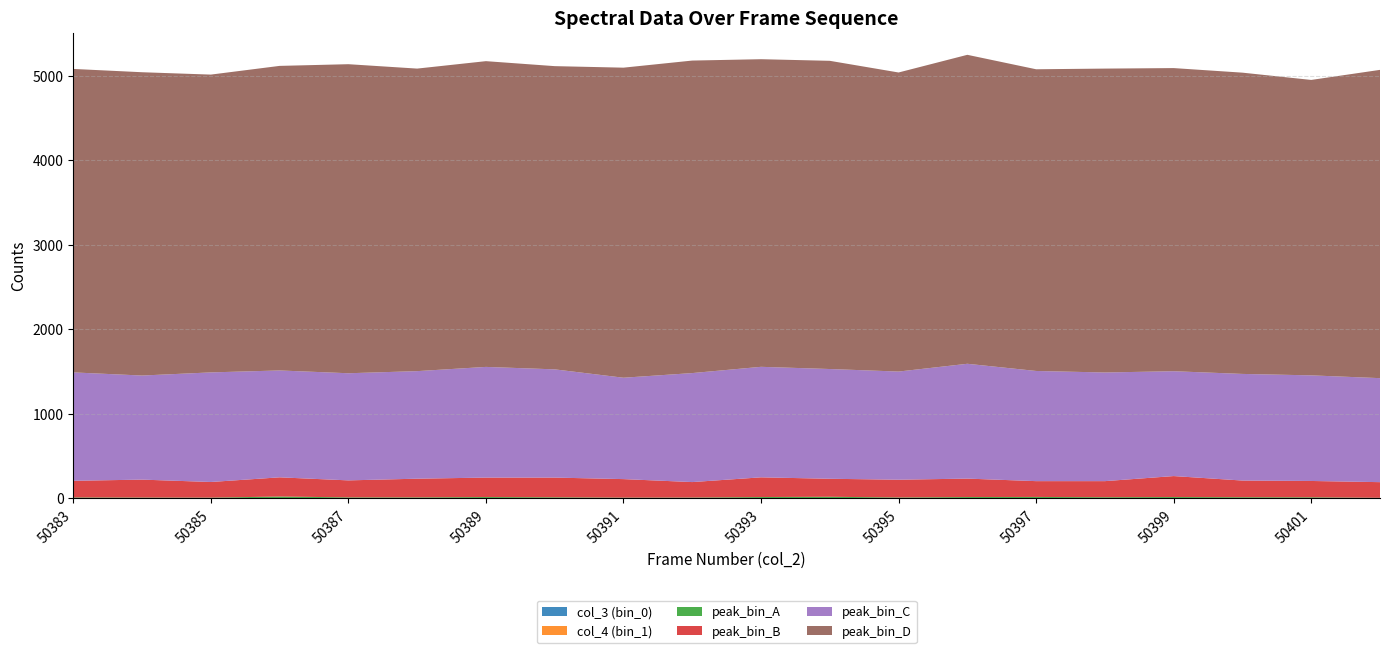

Reading left to right, transcribe all the data shown in this chart.

col_3 (bin_0): 50383=0	50384=0	50385=0	50386=0	50387=0	50388=0	50389=0	50390=0	50391=0	50392=0	50393=0	50394=0	50395=0	50396=0	50397=0	50398=0	50399=0	50400=0	50401=0	50402=0
col_4 (bin_1): 50383=0	50384=0	50385=0	50386=0	50387=0	50388=0	50389=0	50390=0	50391=0	50392=0	50393=0	50394=0	50395=0	50396=0	50397=0	50398=0	50399=0	50400=0	50401=0	50402=0
peak_bin_A: 50383=10	50384=9	50385=8	50386=21	50387=11	50388=11	50389=15	50390=12	50391=8	50392=9	50393=15	50394=18	50395=10	50396=15	50397=16	50398=13	50399=15	50400=13	50401=12	50402=6
peak_bin_B: 50383=197	50384=212	50385=185	50386=227	50387=201	50388=221	50389=230	50390=233	50391=219	50392=183	50393=233	50394=213	50395=210	50396=218	50397=187	50398=190	50399=248	50400=197	50401=193	50402=185
peak_bin_C: 50383=1282	50384=1231	50385=1296	50386=1264	50387=1267	50388=1272	50389=1309	50390=1280	50391=1199	50392=1289	50393=1307	50394=1298	50395=1279	50396=1358	50397=1303	50398=1285	50399=1240	50400=1261	50401=1249	50402=1230
peak_bin_D: 50383=3589	50384=3587	50385=3522	50386=3602	50387=3655	50388=3578	50389=3616	50390=3586	50391=3667	50392=3696	50393=3638	50394=3645	50395=3537	50396=3654	50397=3568	50398=3594	50399=3585	50400=3563	50401=3494	50402=3646